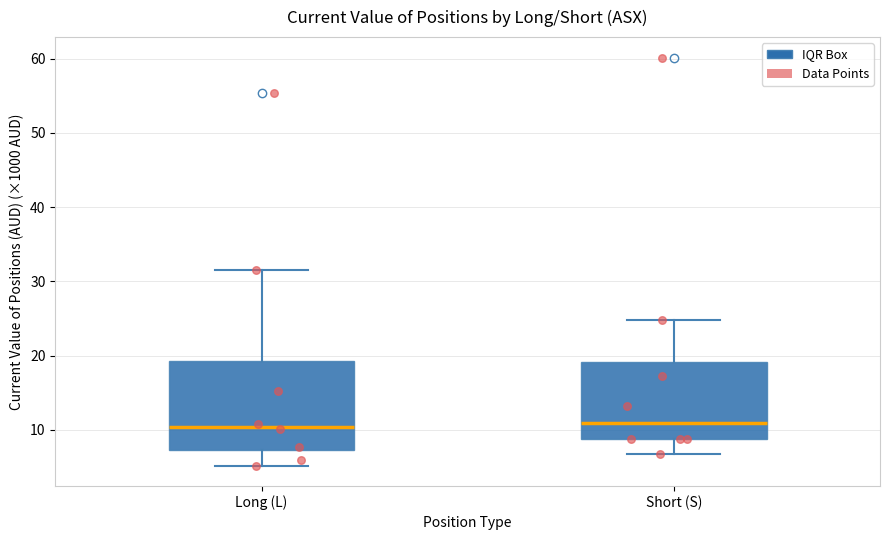

Reading left to right, transcribe this box plot: for each box, give where its median line is, the range the box spans, and where its two whiskers end, as read against the y-axis. The values are not printed on the chart, so give them approximately, as read against the axis.

Long (L): median 10, box 7 to 19, whiskers 5 to 32
Short (S): median 11, box 9 to 19, whiskers 7 to 25